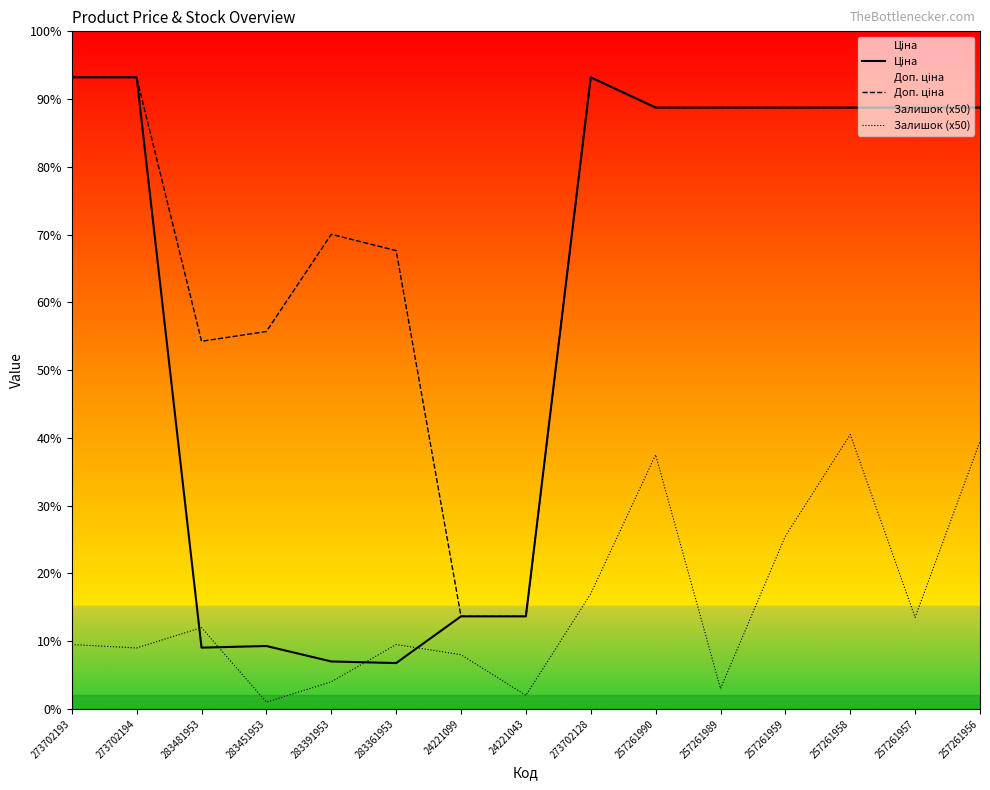

In Залишок (x50), how many points are lower than both neighbors (excluding endpoints)?

5